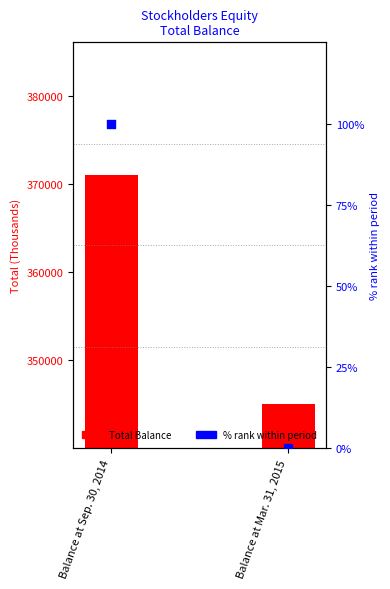

At which category is the sum across all series the highest?

Balance at Sep. 30, 2014